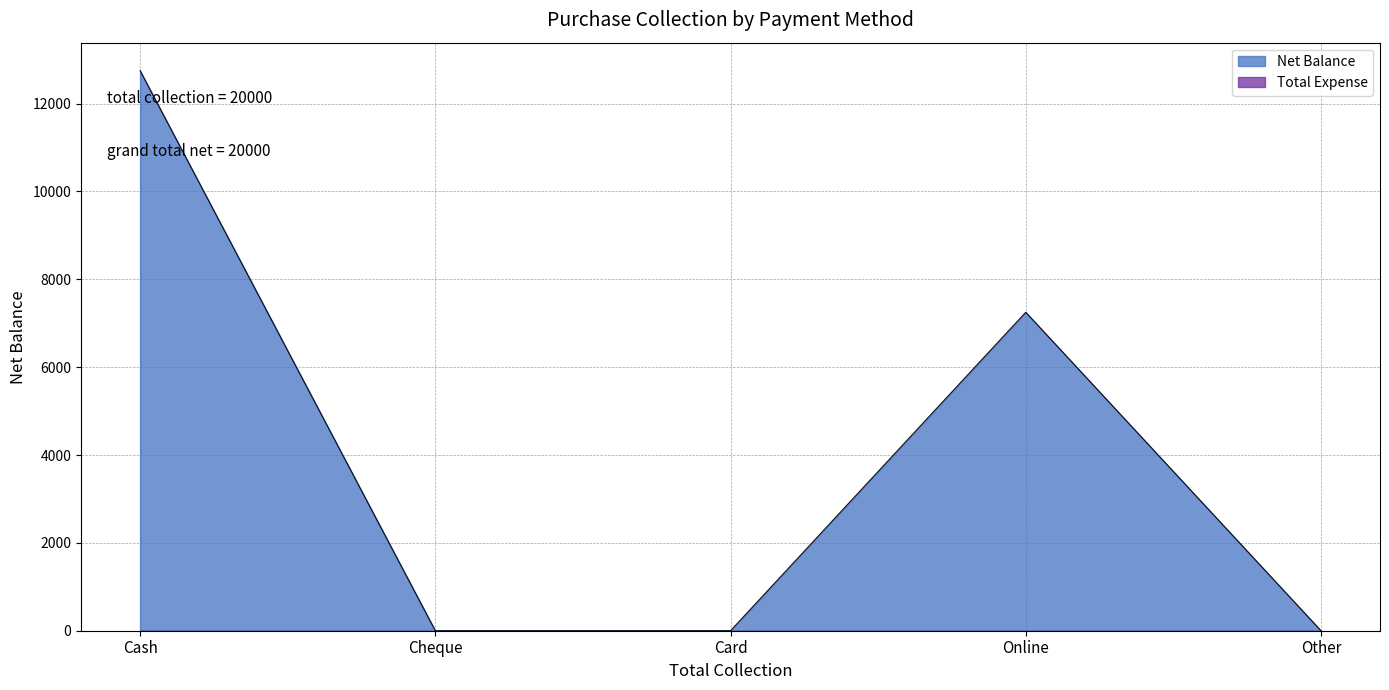

What is the ratio of the value at Online to the value at Cash?

0.6